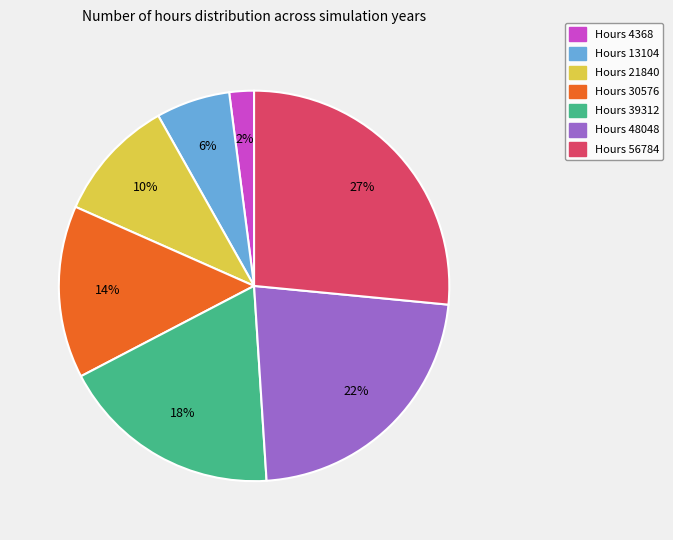

Does any single category account for the majority?

No